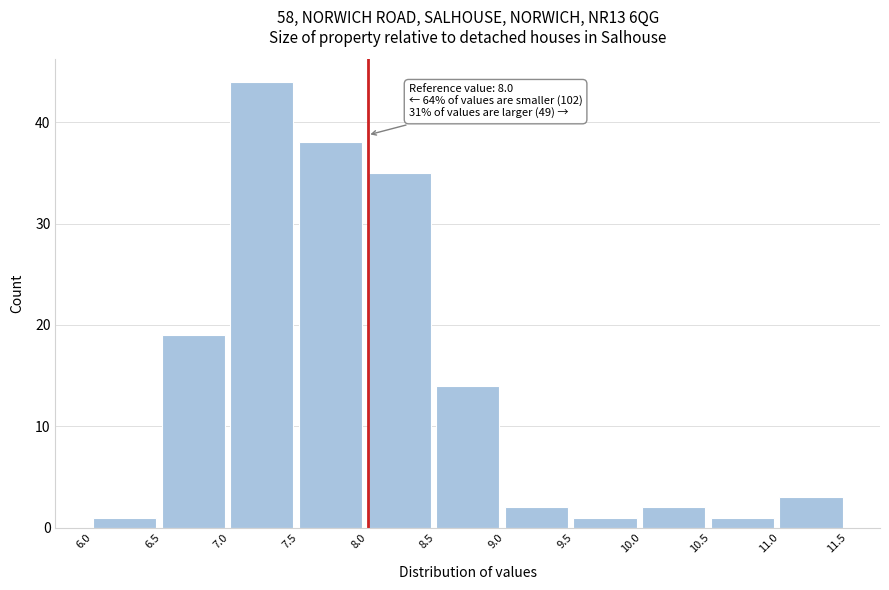

Over which range of the x-axis is the bar tallest?

7.0 to 7.5